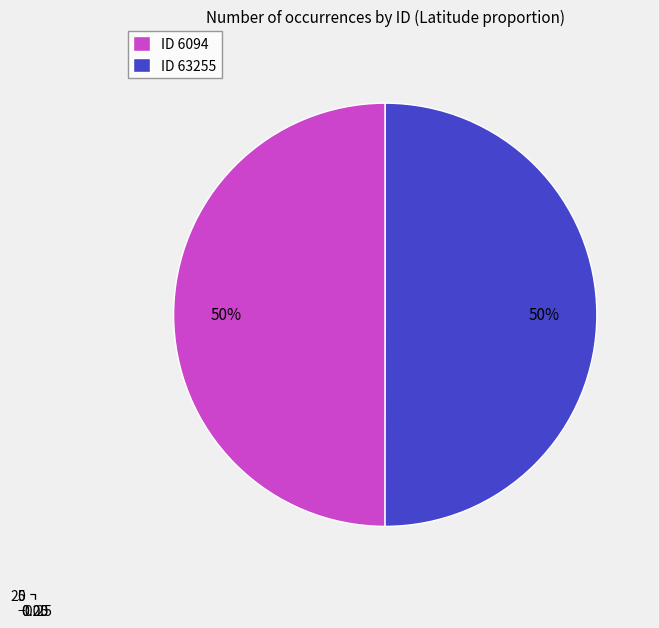

To the nearest percent, what percentage of the pie is 63255?

50%